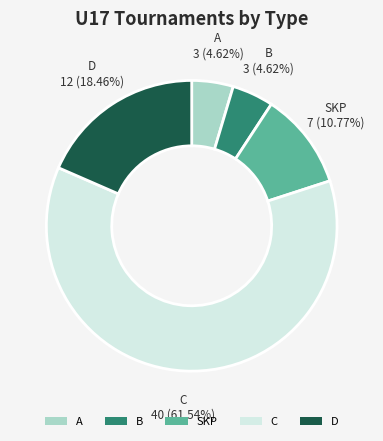

Count the number of slices in the pie.

5